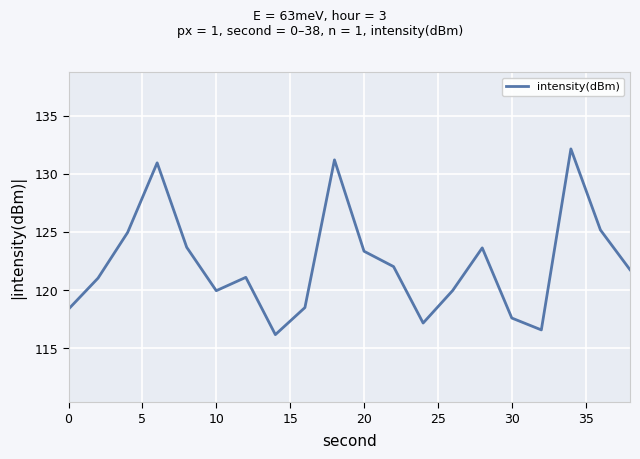

What is the maximum value shown in the chart?

132.1